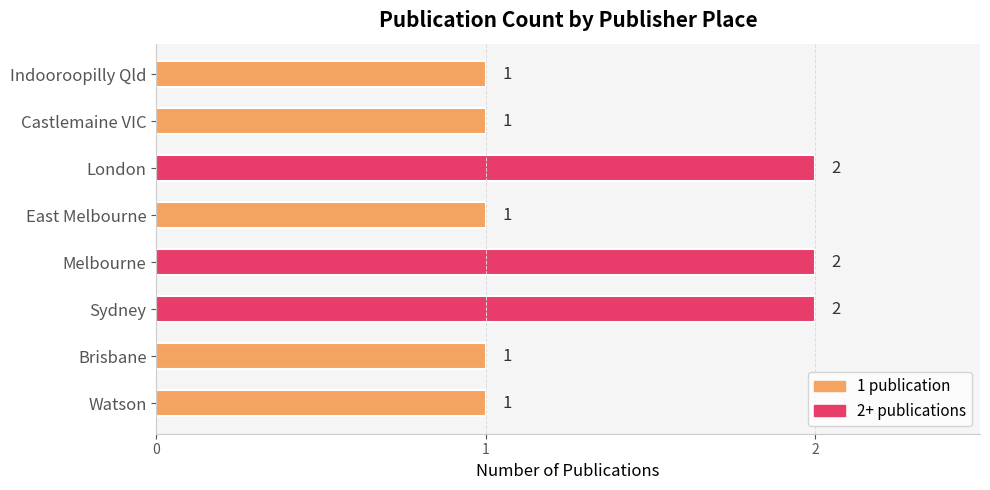

Is it true that the value at Sydney is 2?

True